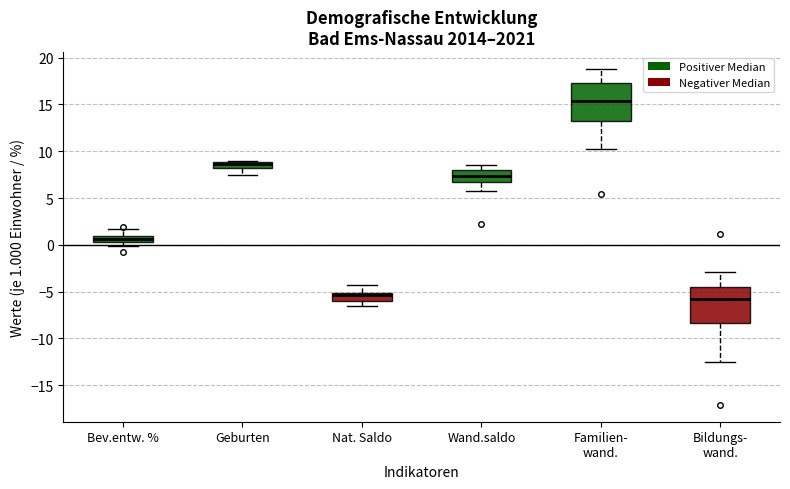

Where does the upper whisker of the box for Familien- wand. end on the y-axis? The values are not printed on the chart, so give them approximately, as read against the axis.

19.0